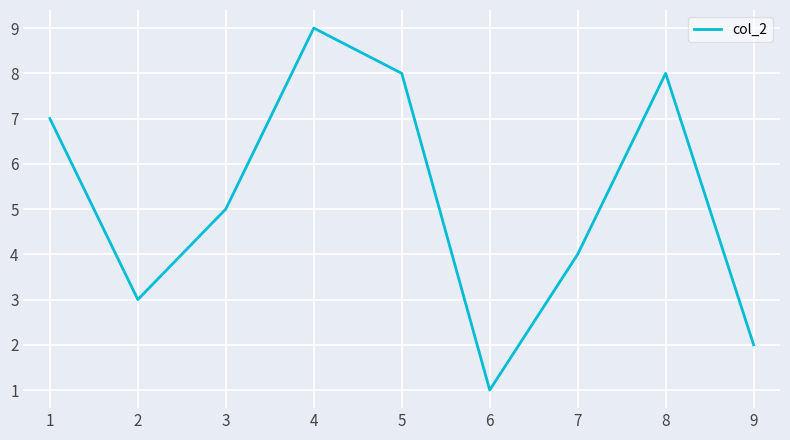

Approximately how many times larger is the value at 8 compared to 1?

1.1